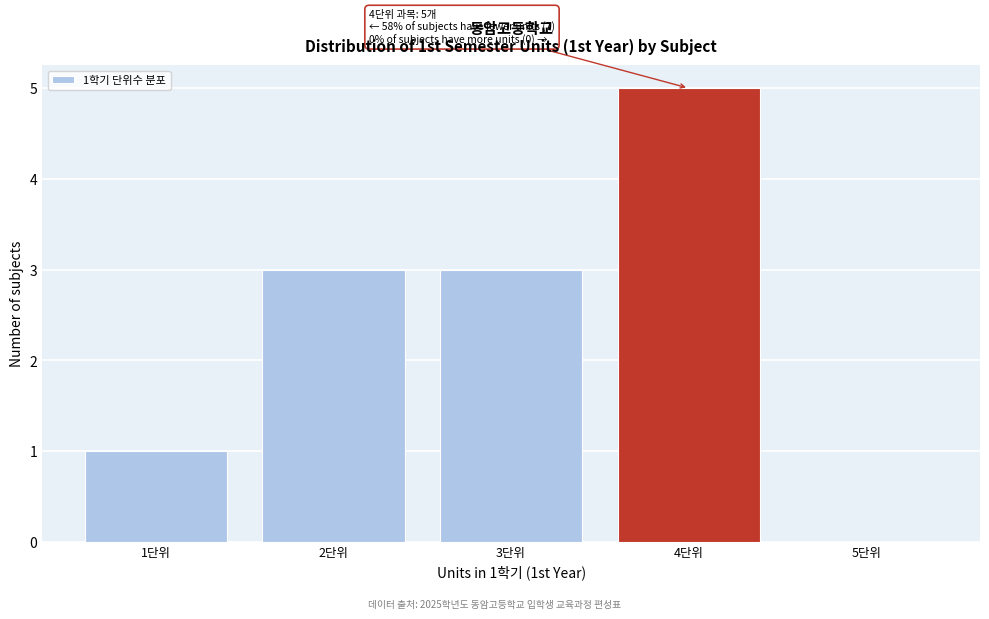

Over which range of the x-axis is the bar tallest?

3.5 to 4.5